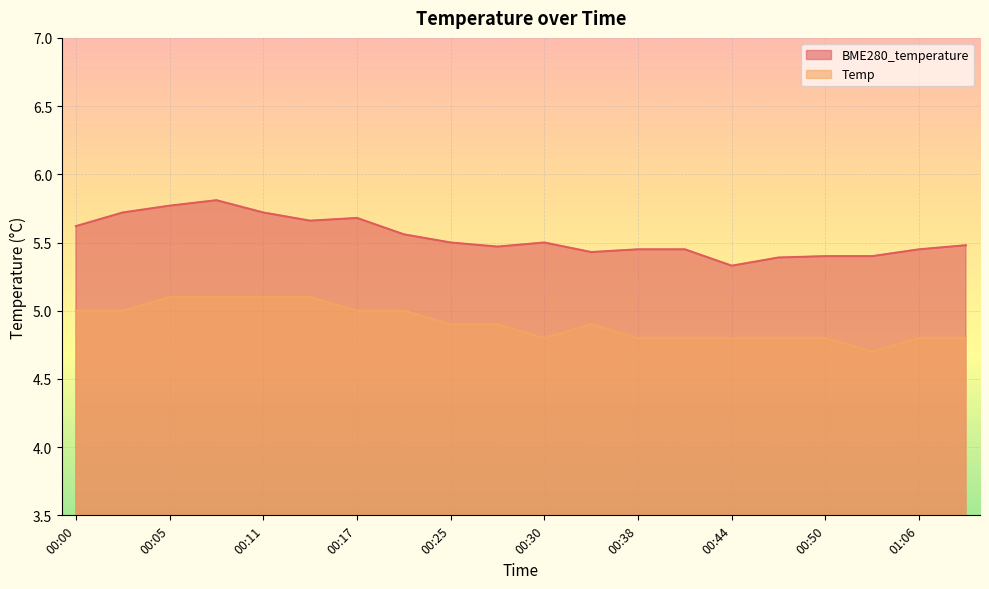

Rank the series by their maximum value, from highest to lowest.

BME280_temperature, Temp